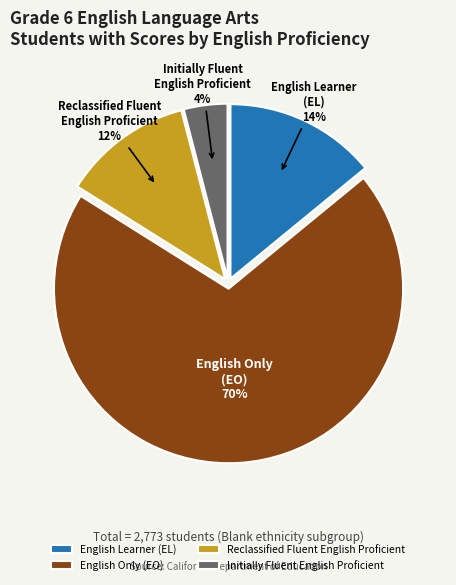

What is the ratio of the value at Reclassified Fluent English Proficient to the value at English Learner (EL)?

0.9